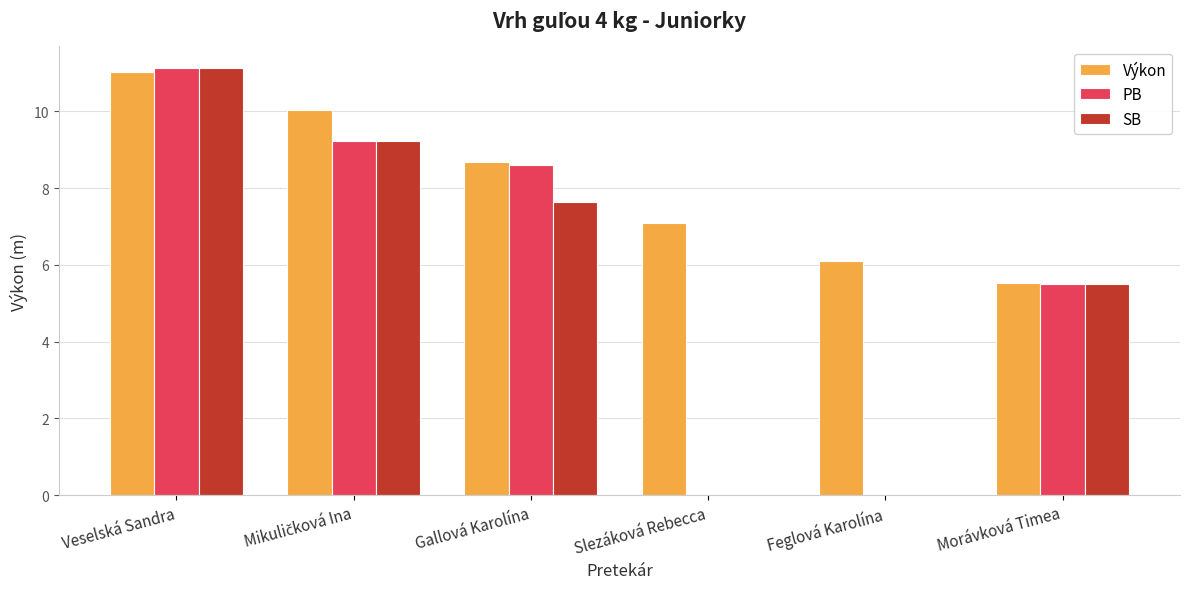

At which label does SB reach its peak?

Veselská Sandra